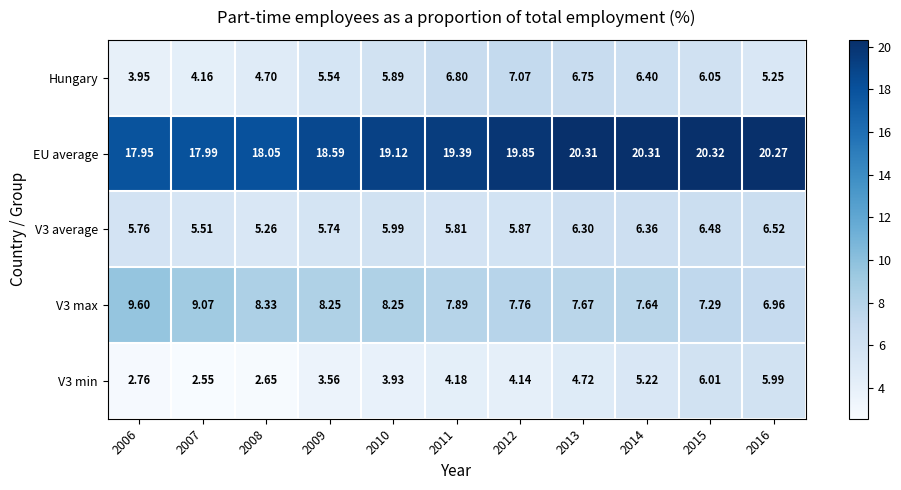

Reading left to right, what are all the values shown in this chart?

Hungary: 2006=4.0	2007=4.2	2008=4.7	2009=5.5	2010=5.9	2011=6.8	2012=7.1	2013=6.8	2014=6.4	2015=6.0	2016=5.2
EU average: 2006=17.9	2007=18.0	2008=18.1	2009=18.6	2010=19.1	2011=19.4	2012=19.9	2013=20.3	2014=20.3	2015=20.3	2016=20.3
V3 average: 2006=5.8	2007=5.5	2008=5.3	2009=5.7	2010=6.0	2011=5.8	2012=5.9	2013=6.3	2014=6.4	2015=6.5	2016=6.5
V3 max: 2006=9.6	2007=9.1	2008=8.3	2009=8.2	2010=8.2	2011=7.9	2012=7.8	2013=7.7	2014=7.6	2015=7.3	2016=7.0
V3 min: 2006=2.8	2007=2.5	2008=2.6	2009=3.6	2010=3.9	2011=4.2	2012=4.1	2013=4.7	2014=5.2	2015=6.0	2016=6.0